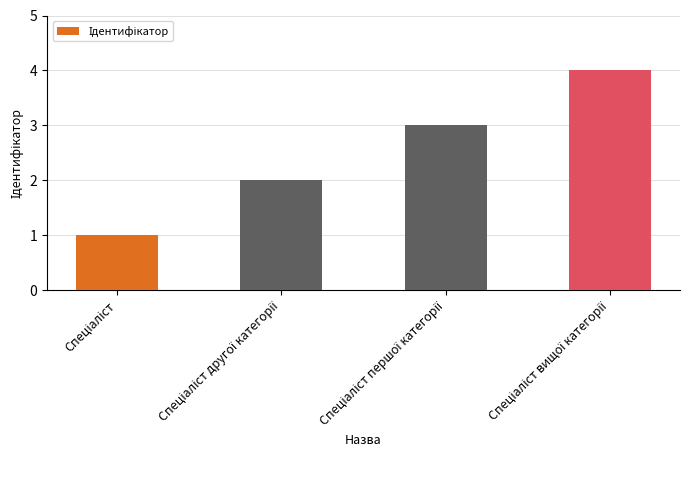

Count the number of data series in this chart.

1